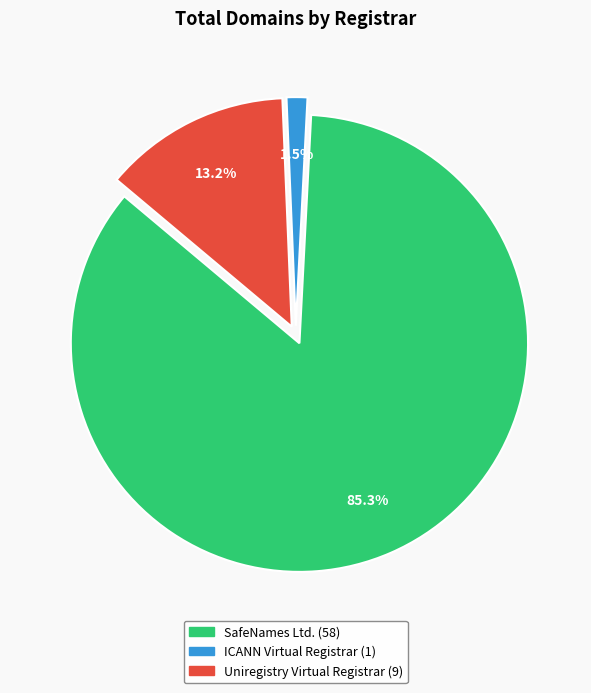

What percentage is NOT represented by ICANN Virtual Registrar?

98.5%